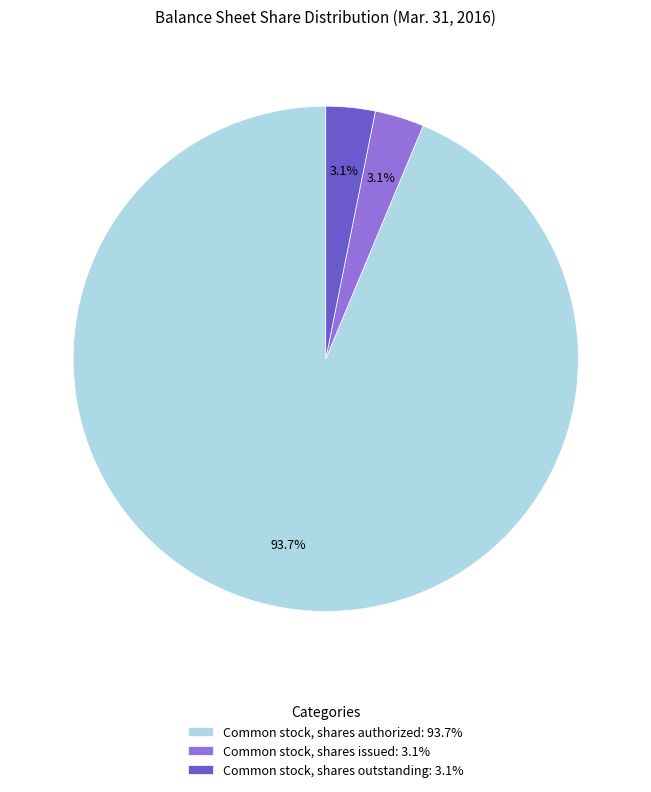

What is the largest slice in the pie chart?

Common stock, shares authorized: 93.7%